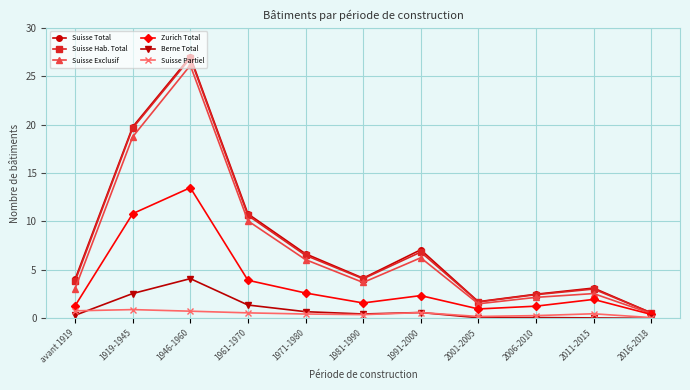

What is the difference between the highest and lowest values at 1991-2000?

6.5